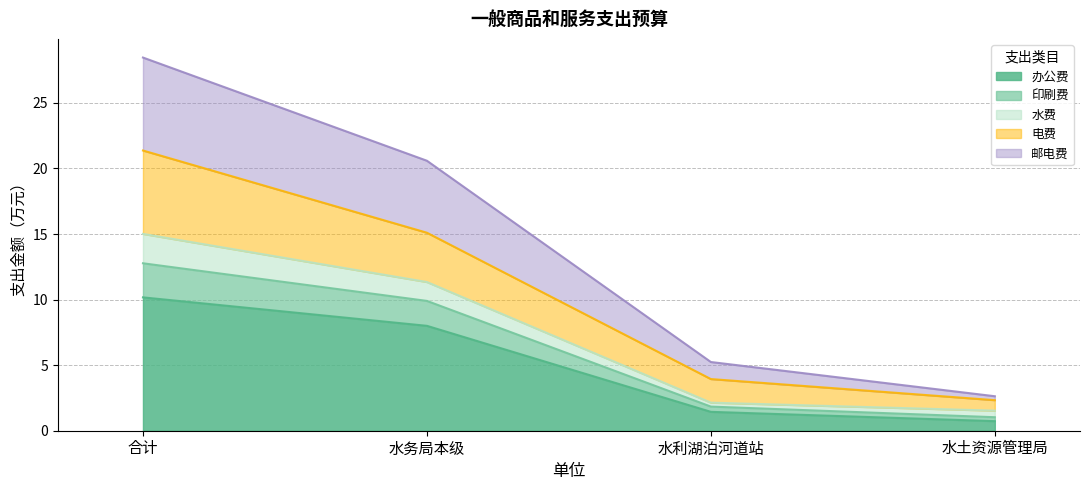

At which category is the sum across all series the highest?

合计